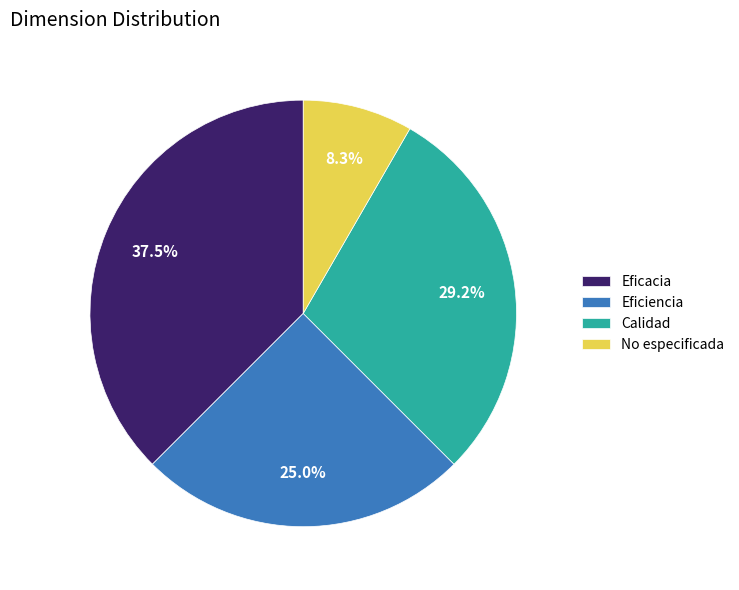

Rank the categories by value from lowest to highest.

No especificada, Eficiencia, Calidad, Eficacia